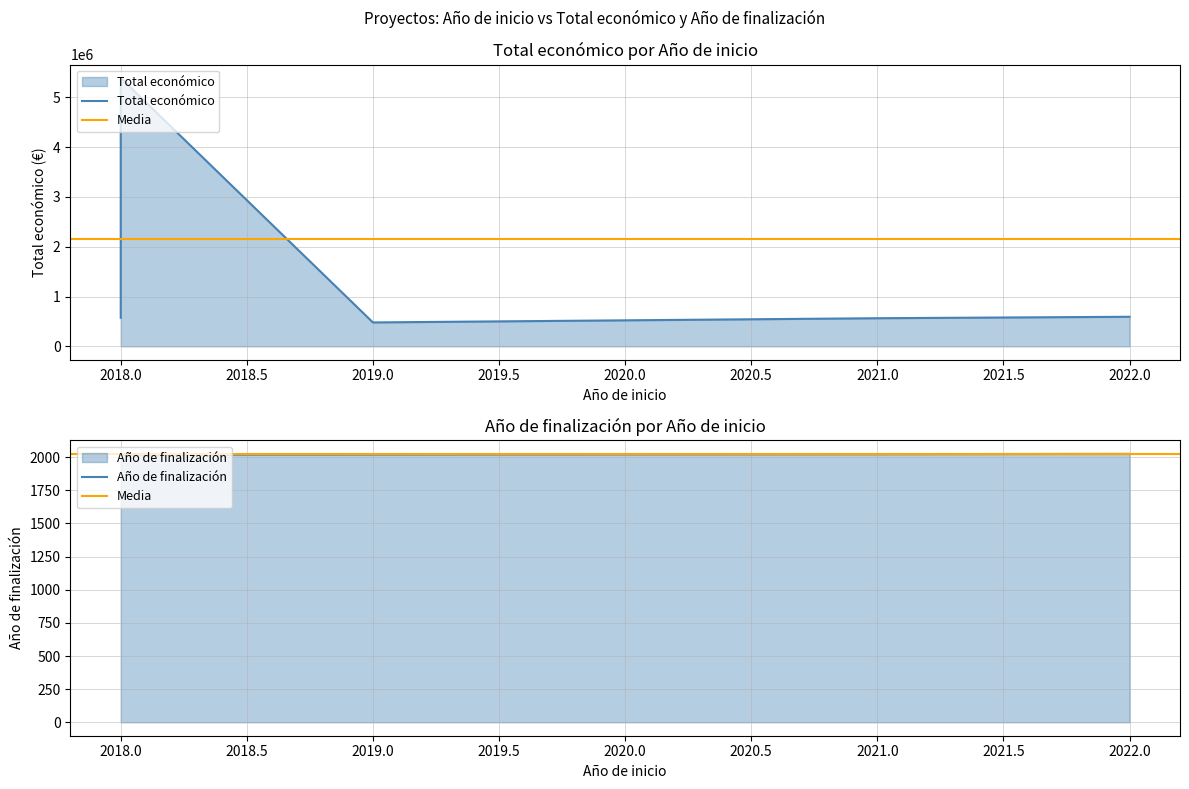

Does the chart display data point markers on the line(s)?

No